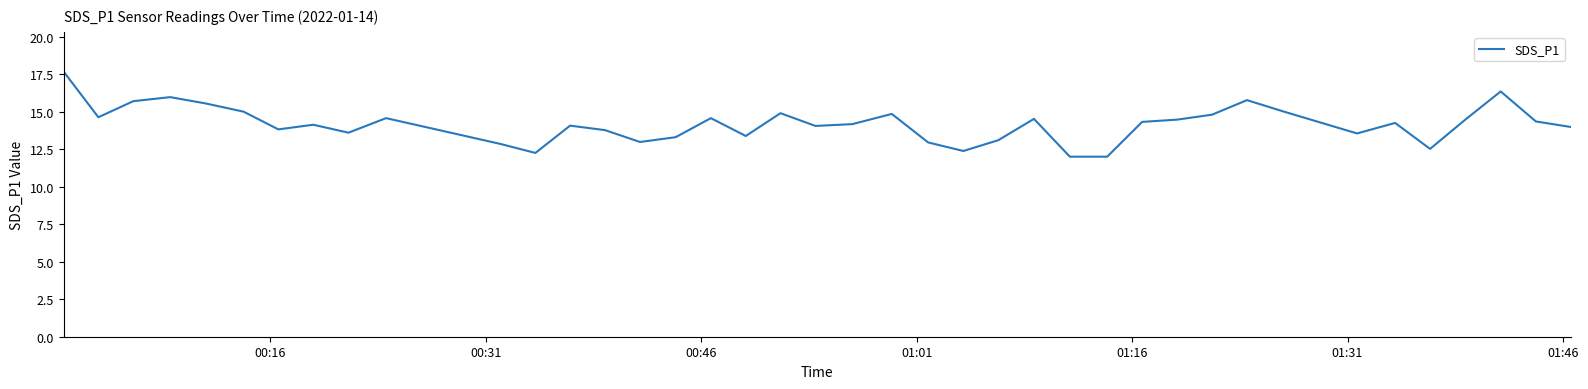

How many lines are shown in the chart?

1